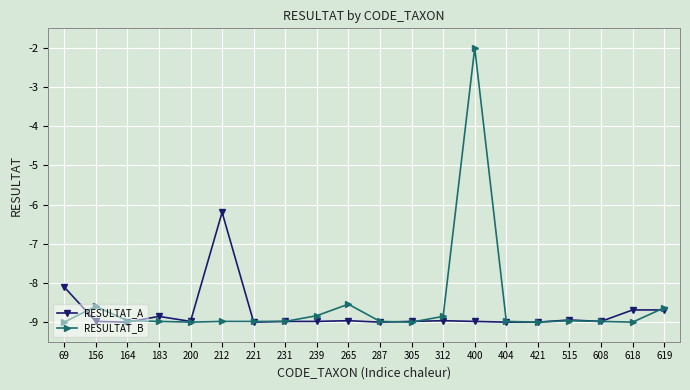

What is the value of the RESULTAT_A point at the 19th from the left?

-8.7